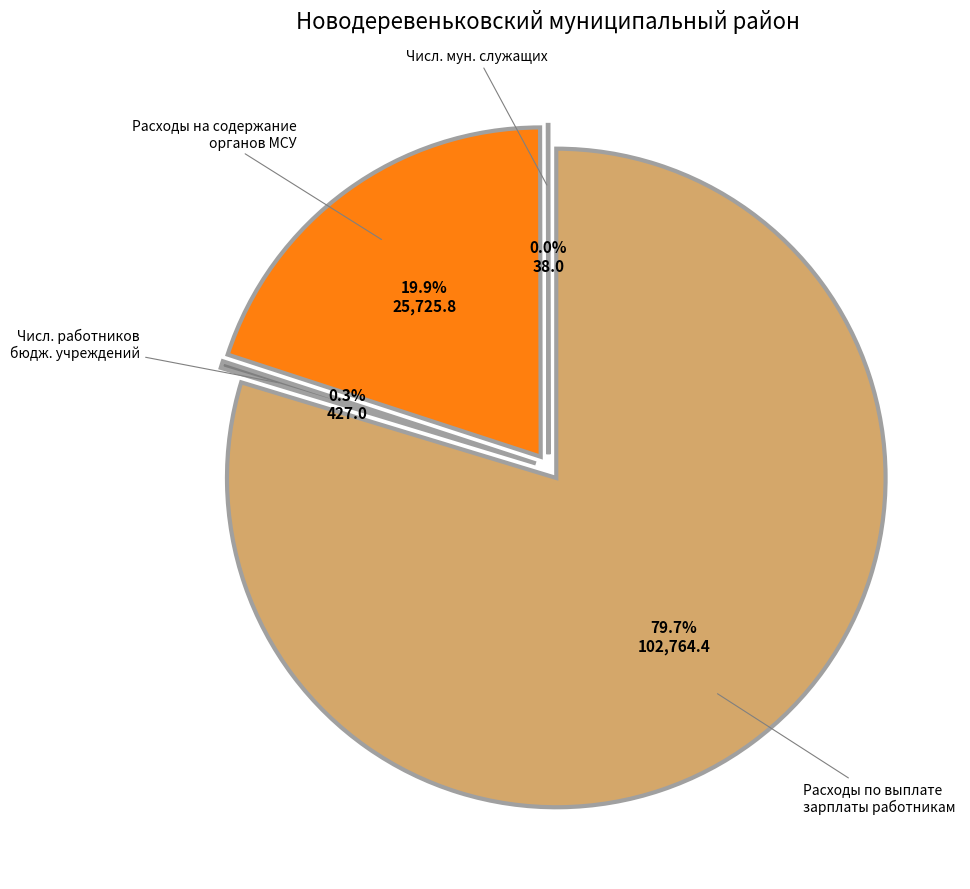

To the nearest percent, what is the combined percentage of Расходы по выплате заработной платы работникам and Численность муниципальных служащих (чел.)?

80%